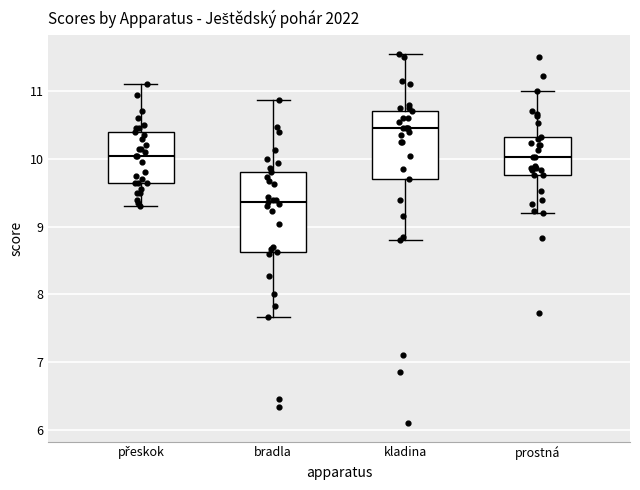

Where does the lower whisker of the box for prostná end on the y-axis? The values are not printed on the chart, so give them approximately, as read against the axis.

9.2